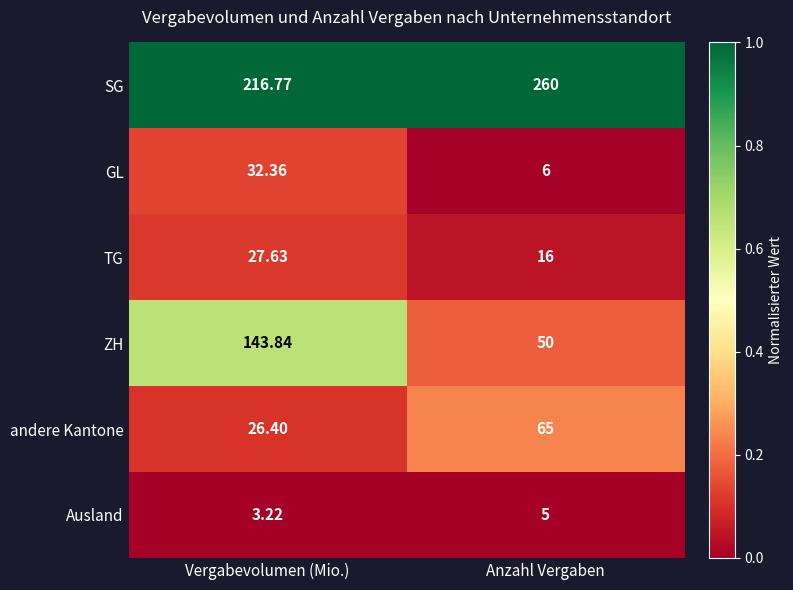

At which category is the sum across all series the highest?

Vergabevolumen (Mio.)